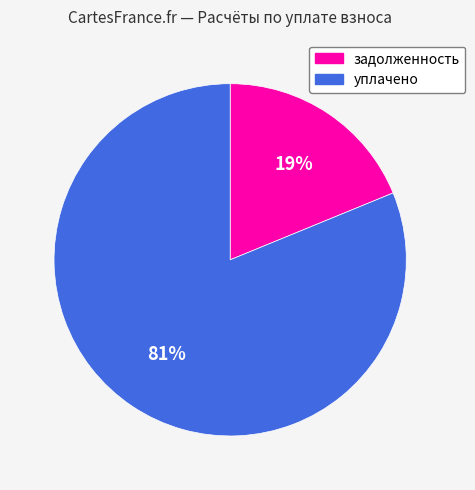

What is the majority slice?

уплачено